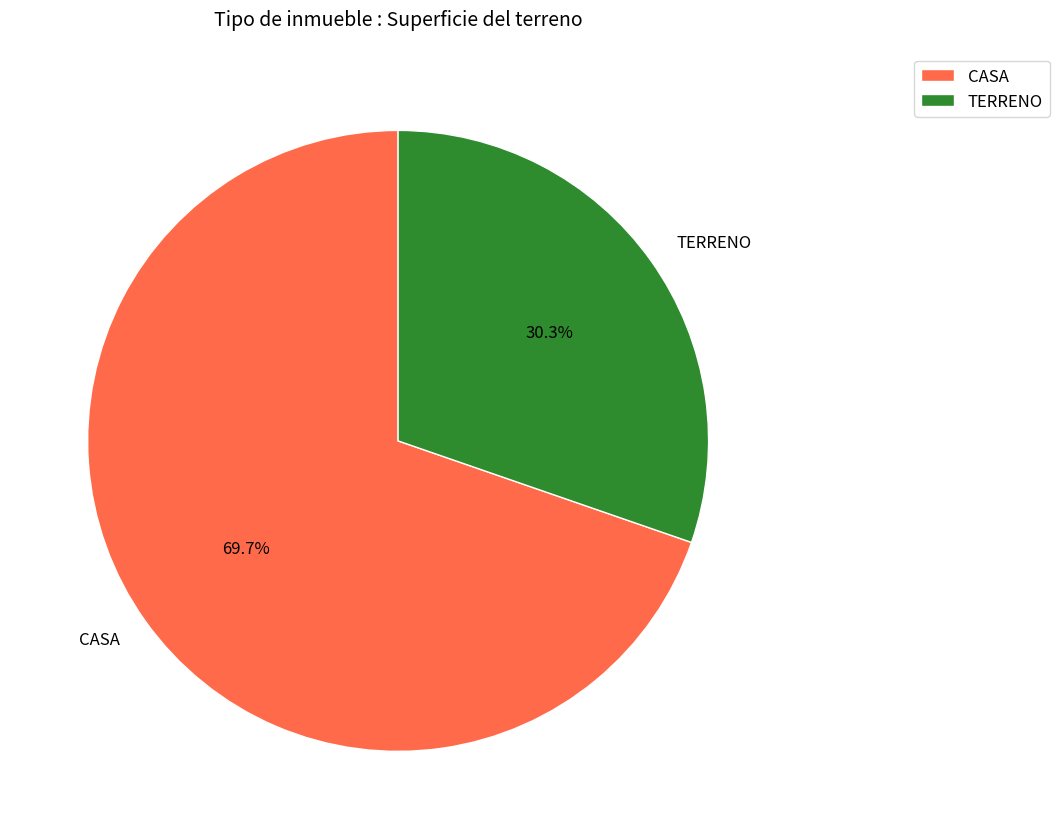

Does TERRENO represent more than half of the total?

No